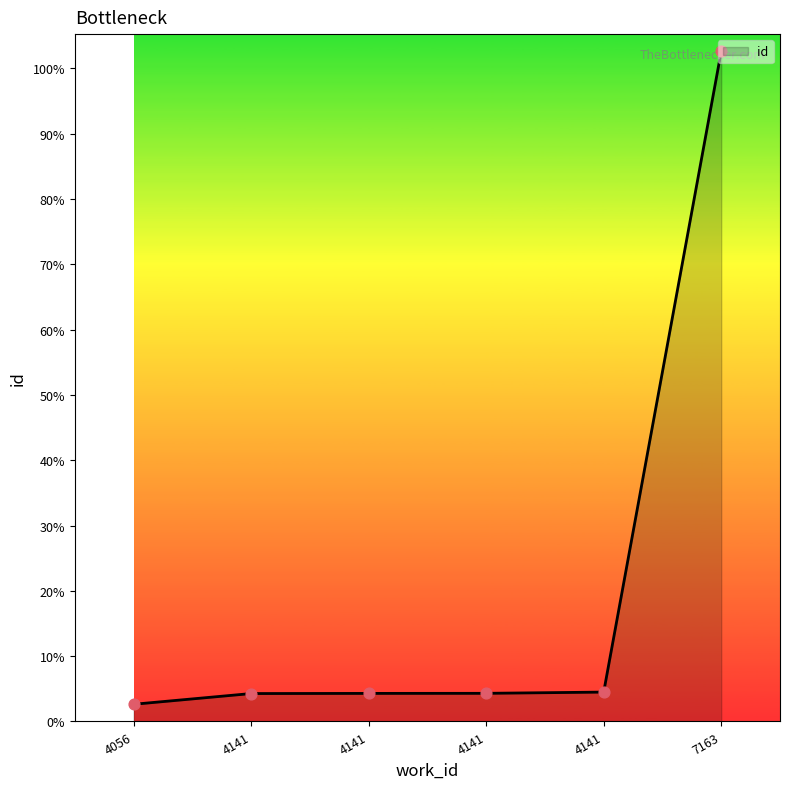

What is the change in value from 4056 to 4141?

+312.3